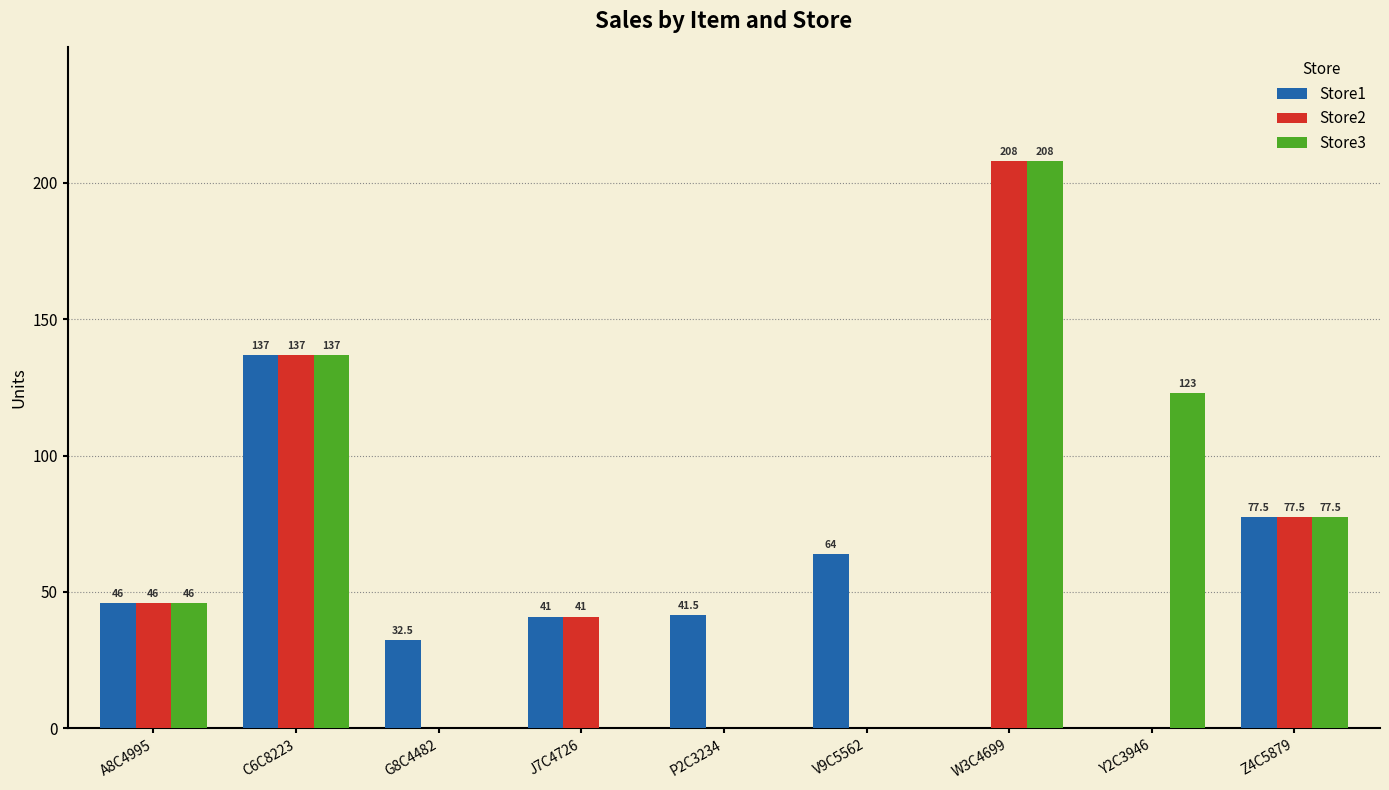

True or false: Store3 has a value of -75.7 at G8C4482.

False